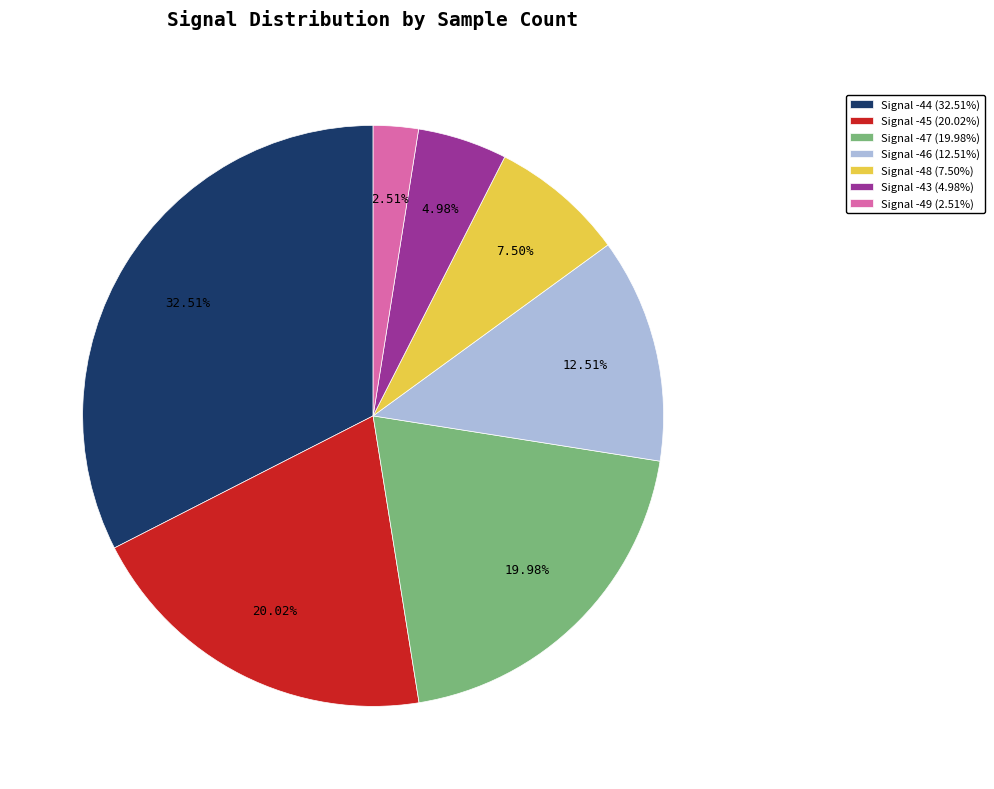

Is the sum of Signal -43 (4.98%) and Signal -49 (2.51%) greater than half?

No